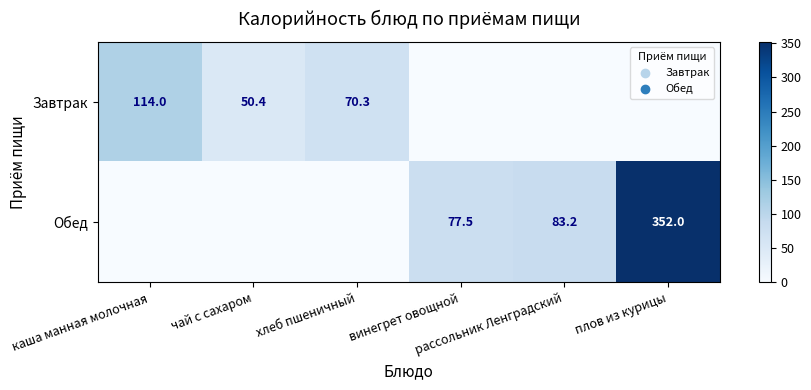

How many data points does each series have?

6